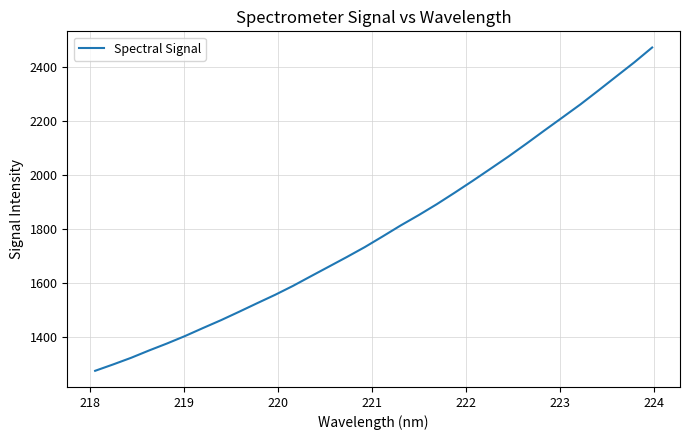

What is the greatest value displayed?

2470.8